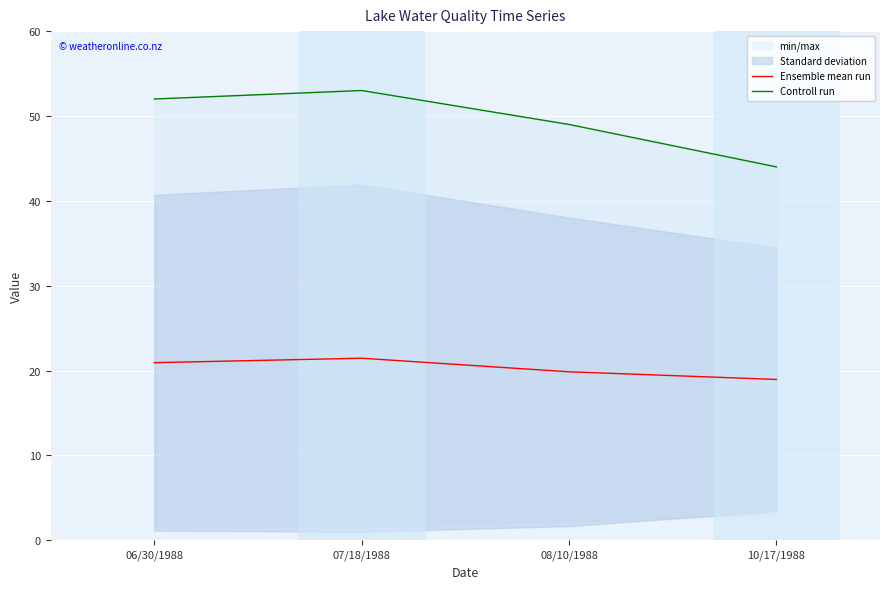

At which label is Ensemble mean run closest to 20?

08/10/1988